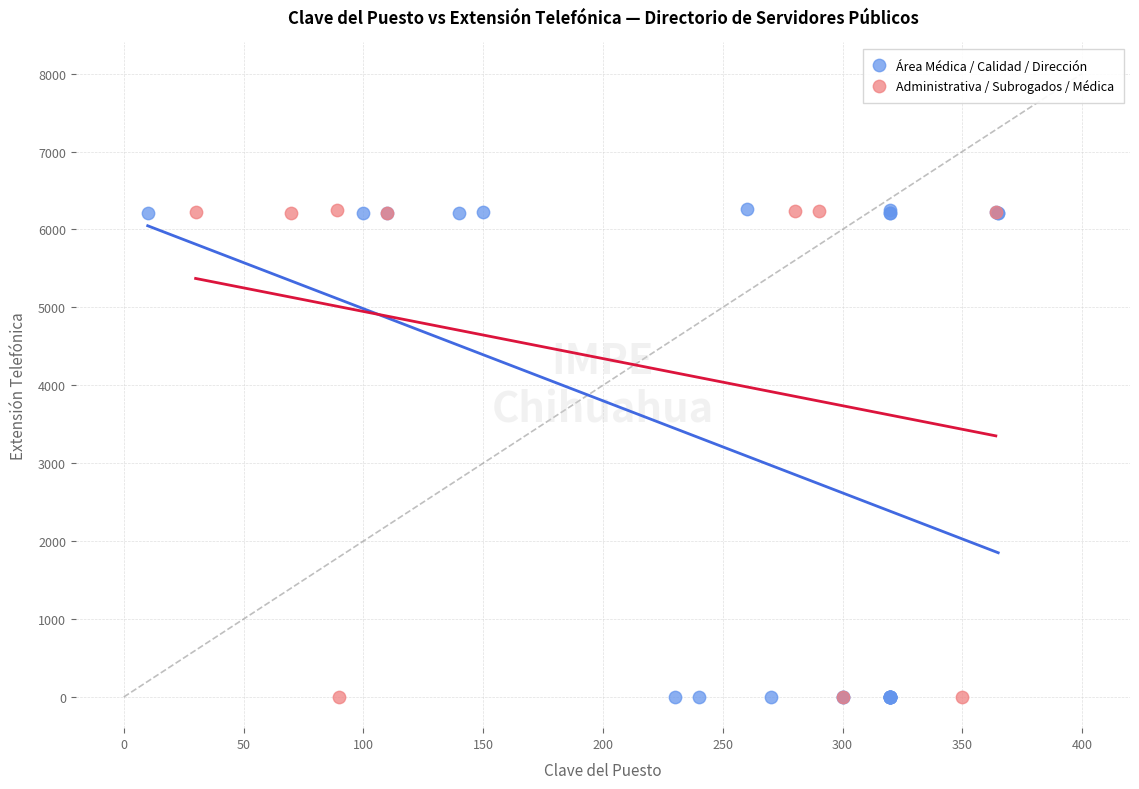

What are all the series names shown in the legend?

Área Médica / Calidad / Dirección, Administrativa / Subrogados / Médica